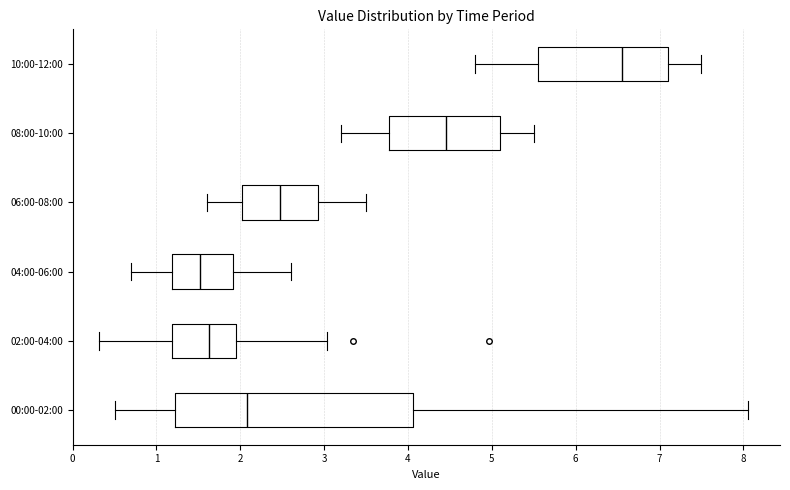

Comparing the boxes themselves (not the whiskers), which one is the widest?

00:00-02:00